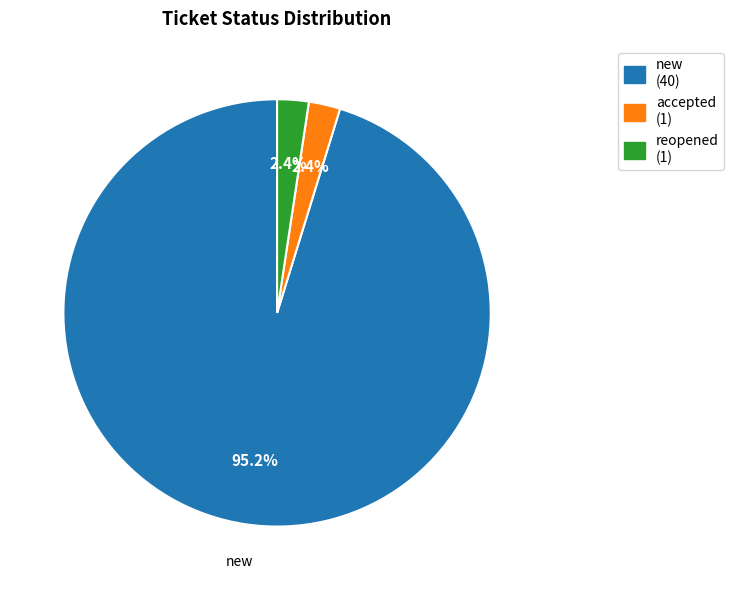

Count the number of slices in the pie.

3